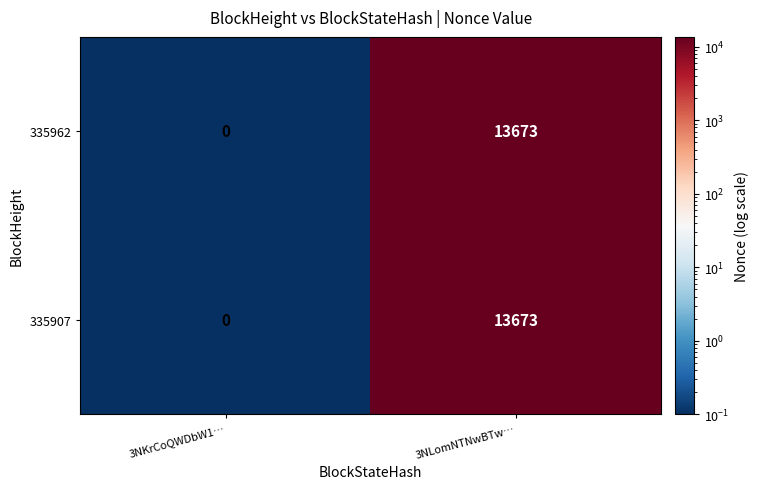

The value of 335962 at 3NKrCoQWDbW1… is -7155. True or false?

False